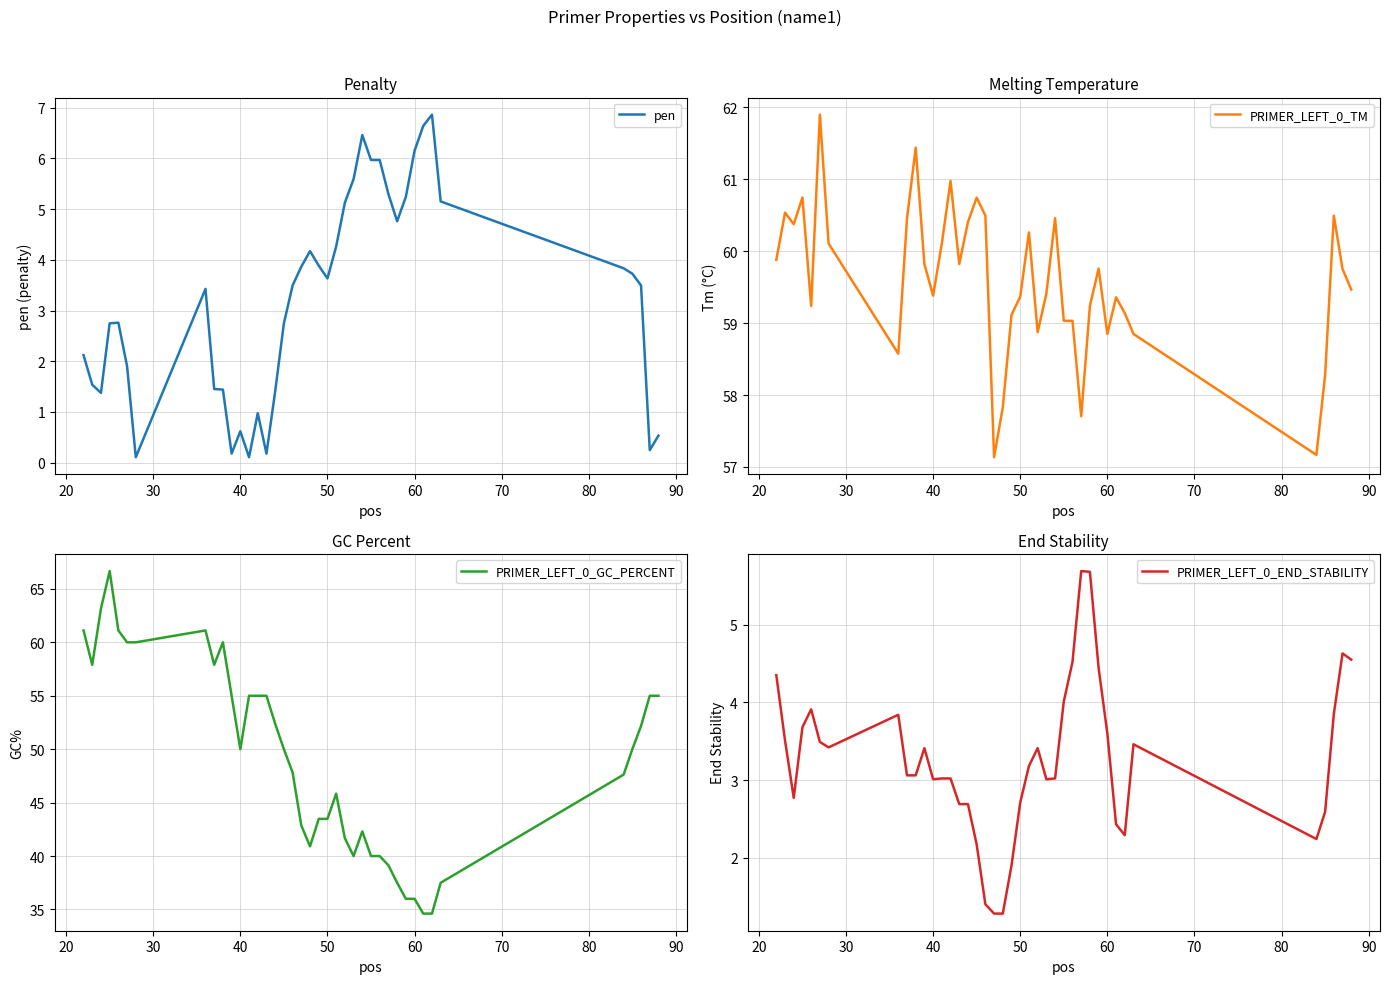

What is the sum of all PRIMER_LEFT_0_TM values?

2383.6